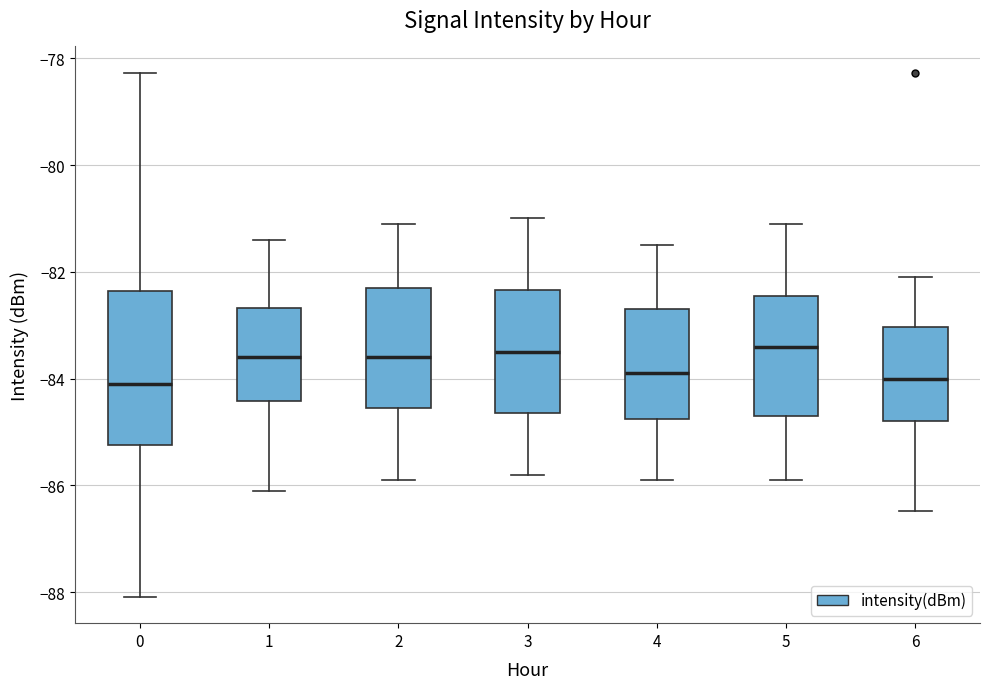

Where is the lower edge of the box at x = 0 on the y-axis? The values are not printed on the chart, so give them approximately, as read against the axis.

-85.2